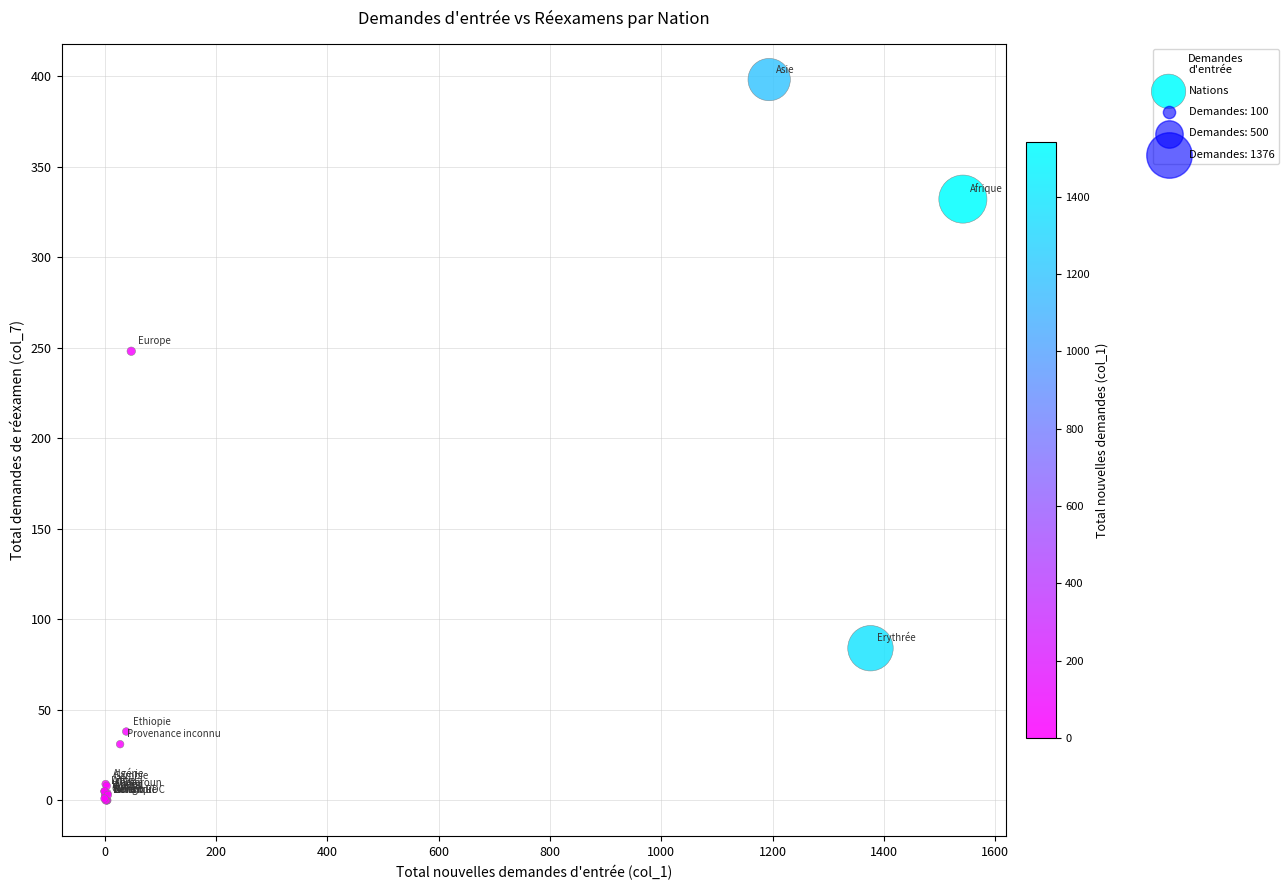

What Y value in the scatter plot is closest to 199?

248